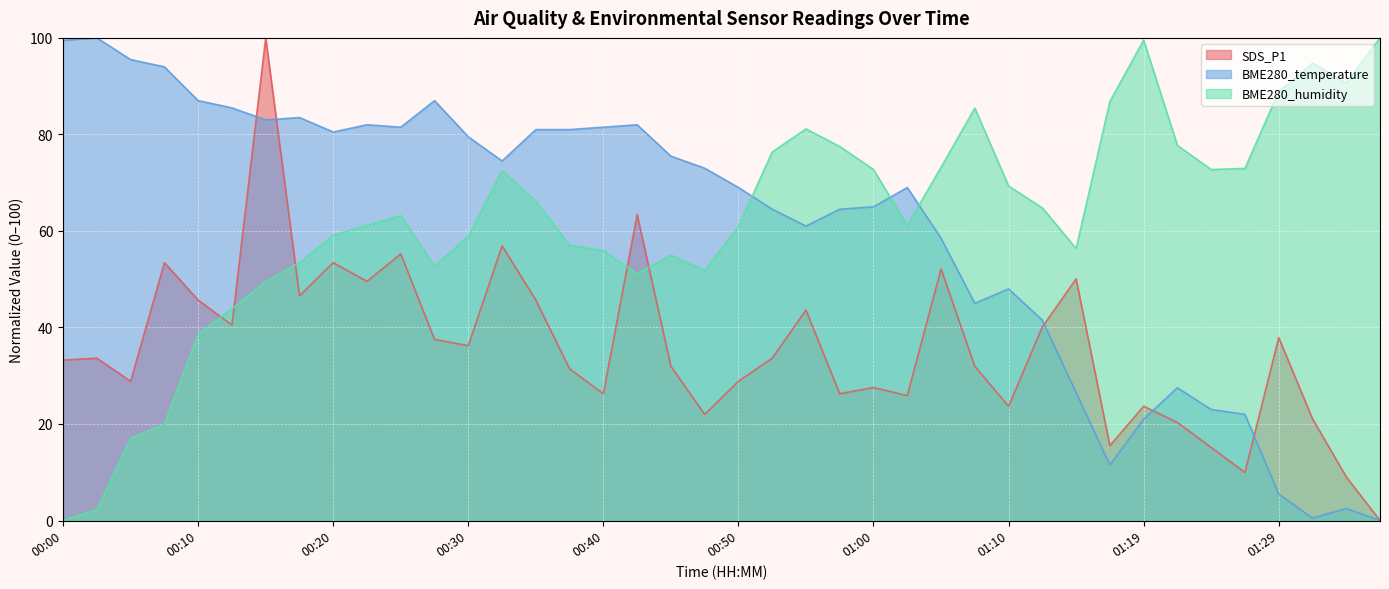

At which category is the sum across all series the highest?

00:15